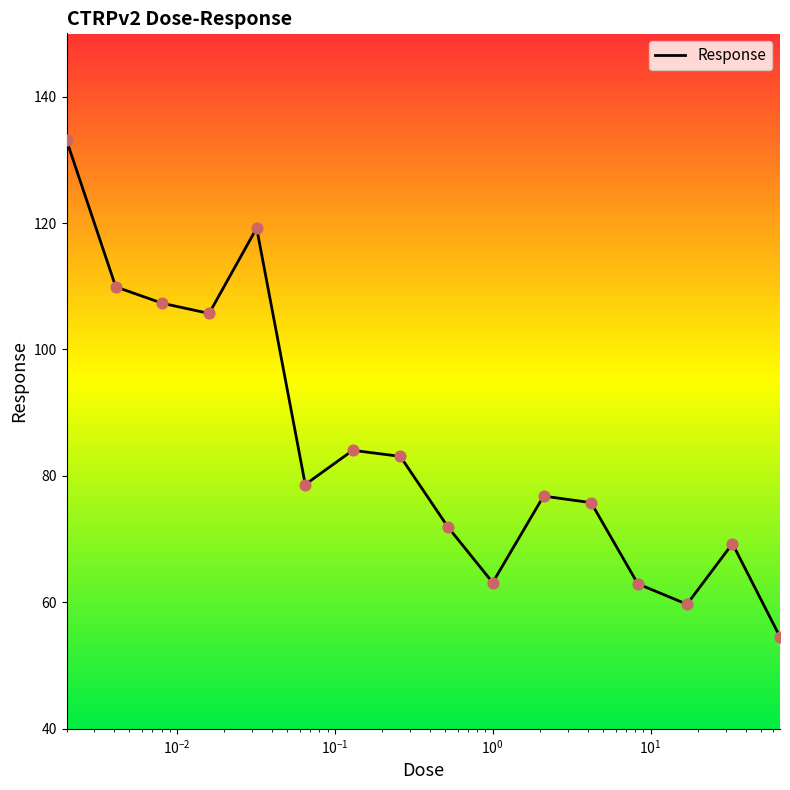

What is the difference between the maximum and minimum values?

78.6